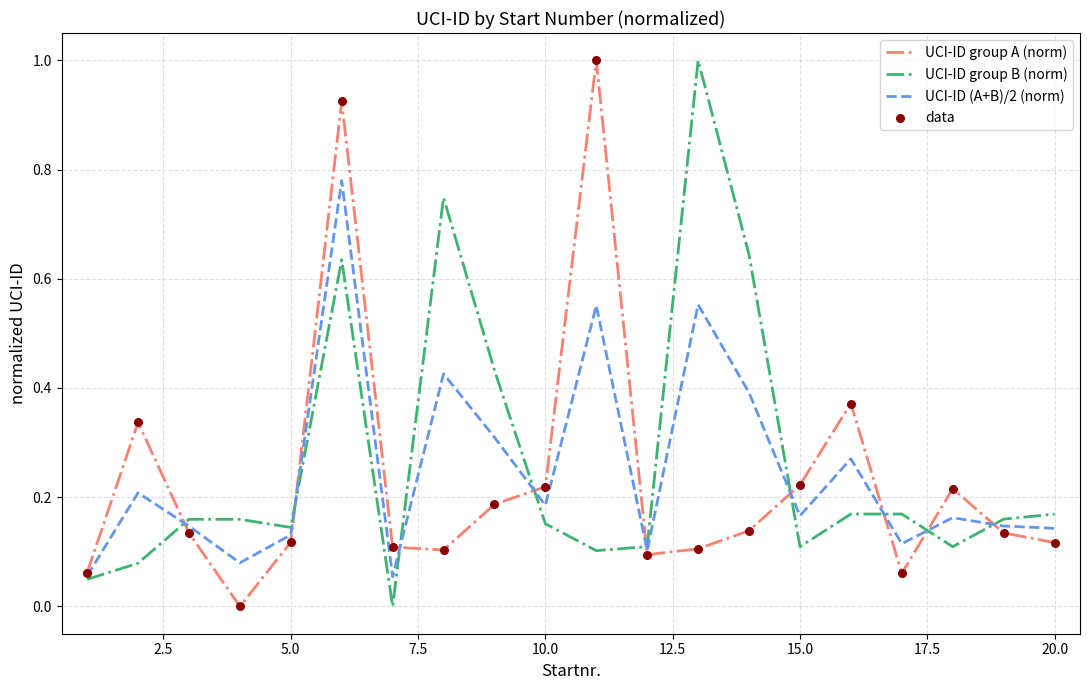

Which series ends up on top after the final intersection of UCI-ID group A (norm) and UCI-ID group B (norm)?

UCI-ID group B (norm)